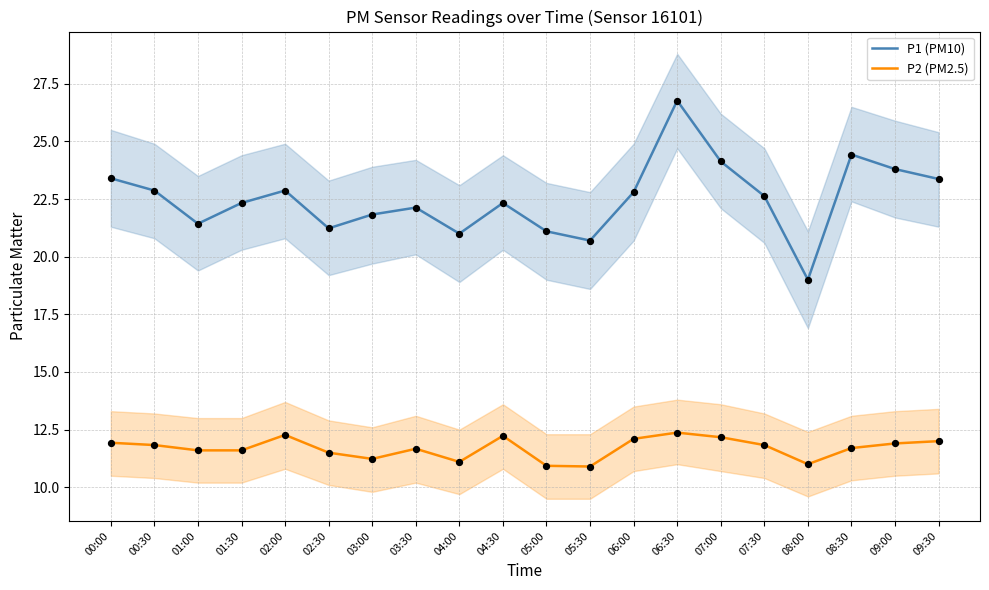

Which series has the largest Y range (max minus min)?

P1 (PM10)